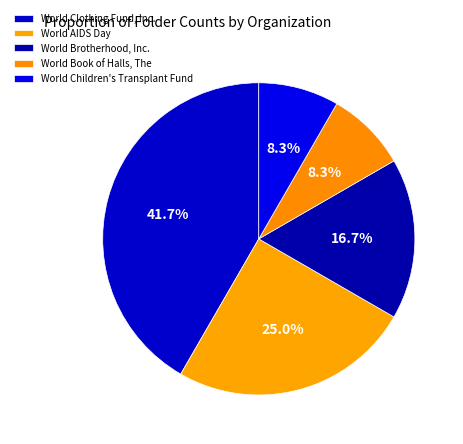

What percentage is NOT represented by World Children's Transplant Fund?

91.7%